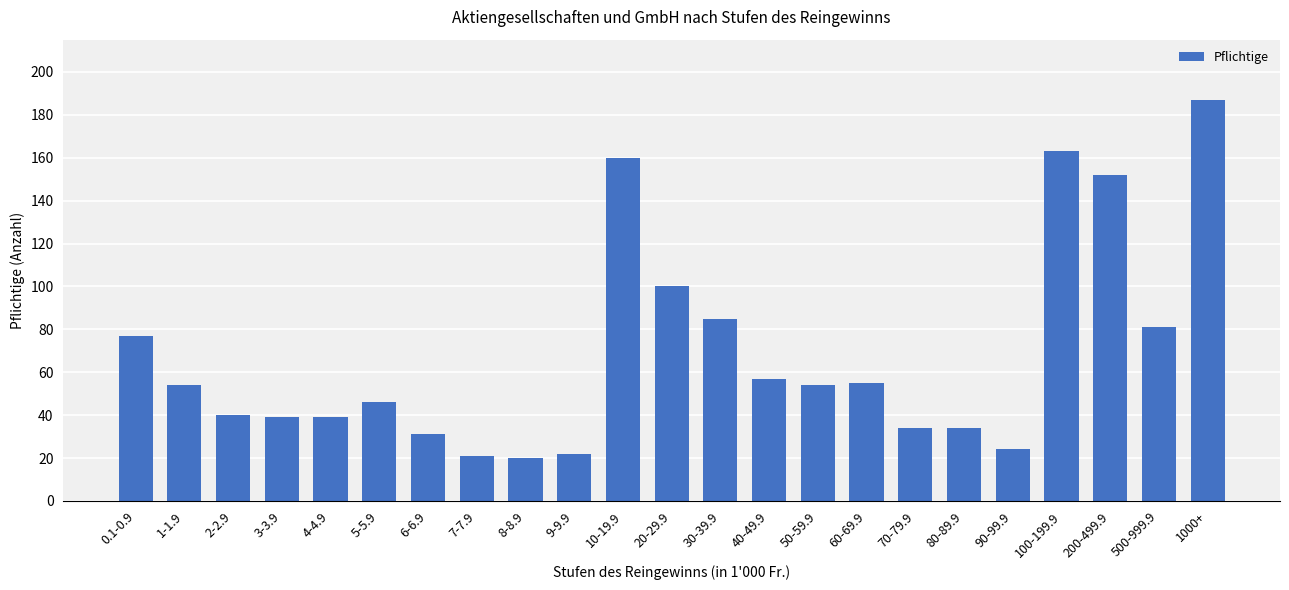

What is the greatest value displayed?

187